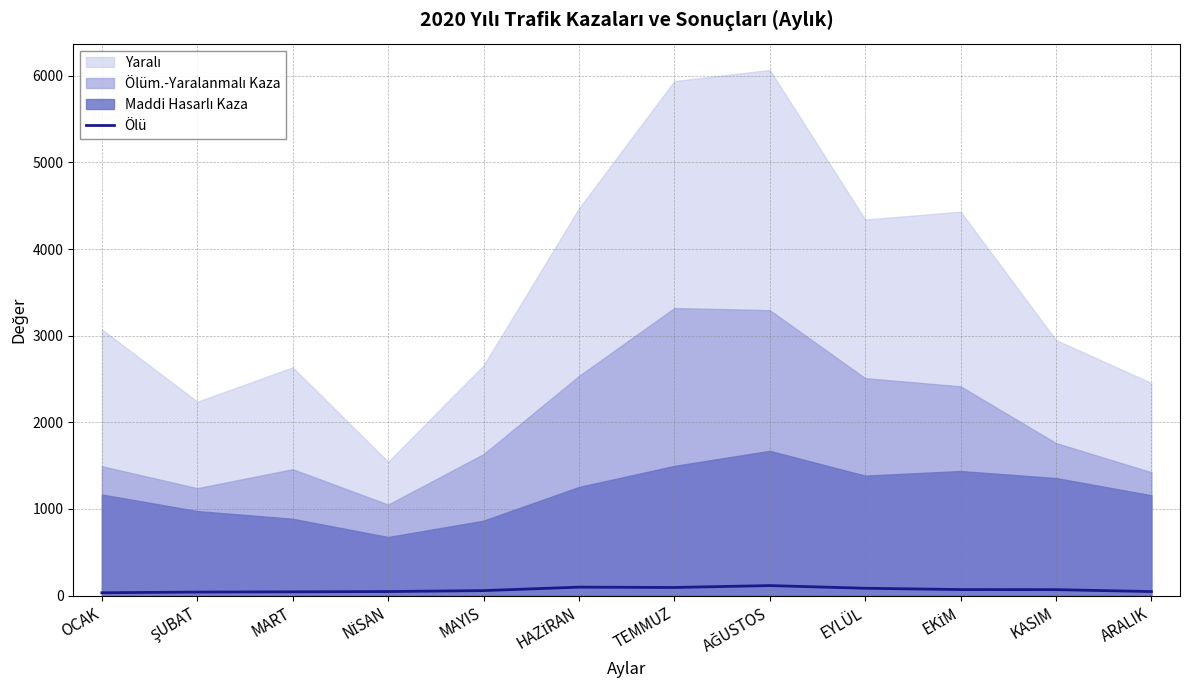

How many lines are shown in the chart?

1